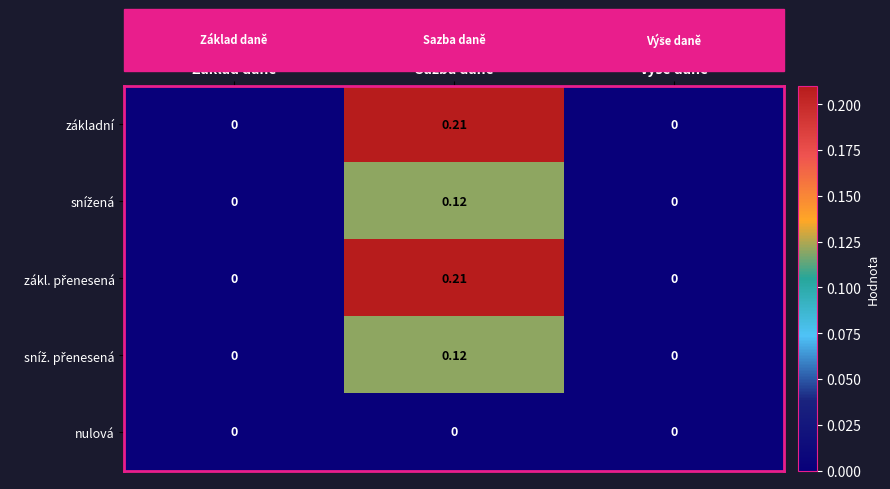

Which category has the highest value across all series?

Sazba daně